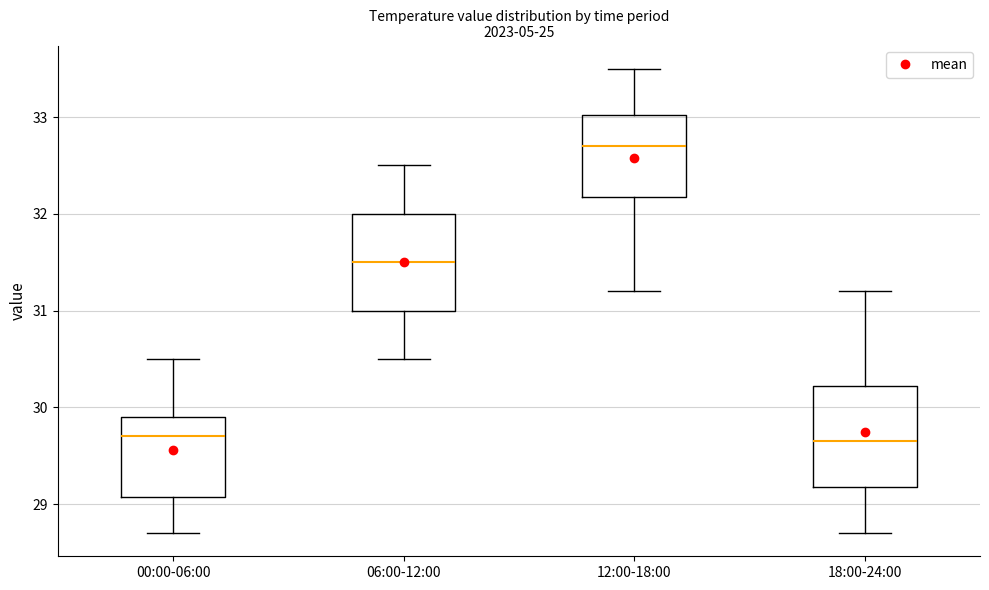

Which box's median line is the highest?

12:00-18:00